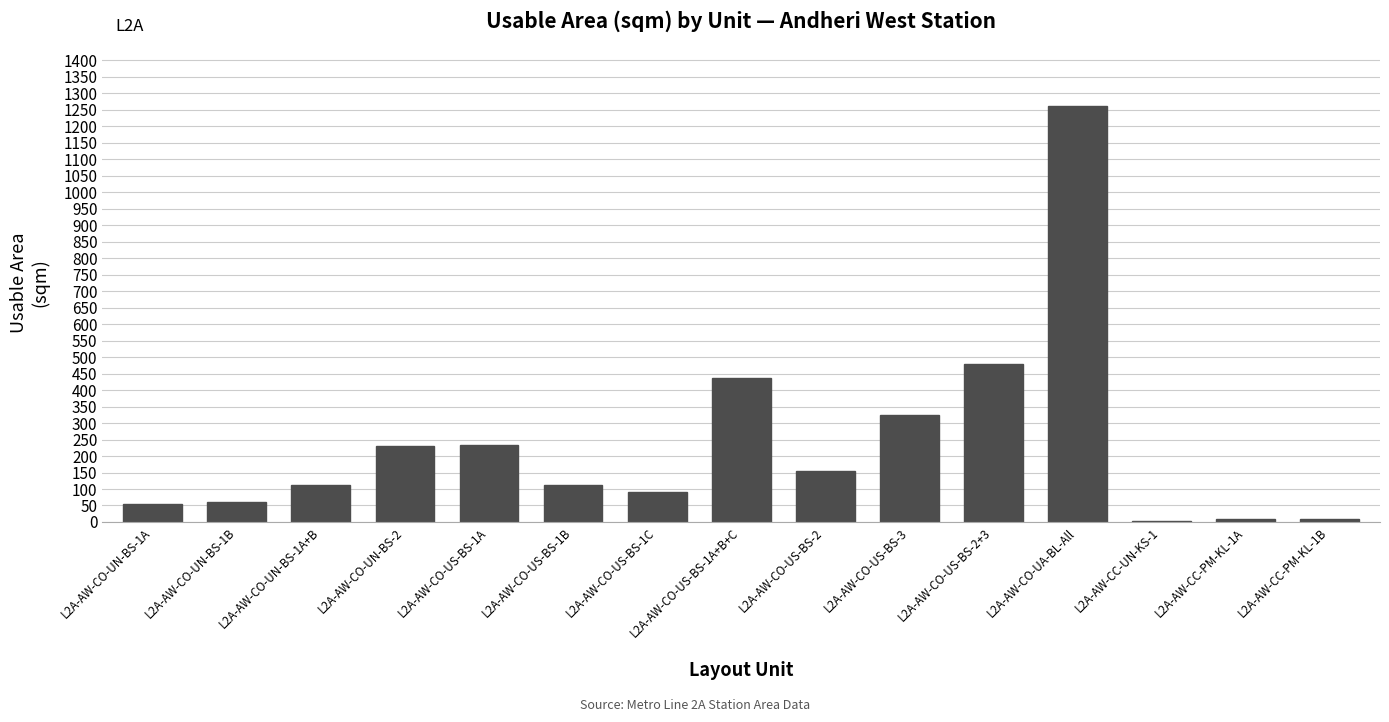

Which category has the highest value across all series?

L2A-AW-CO-UA-BL-All